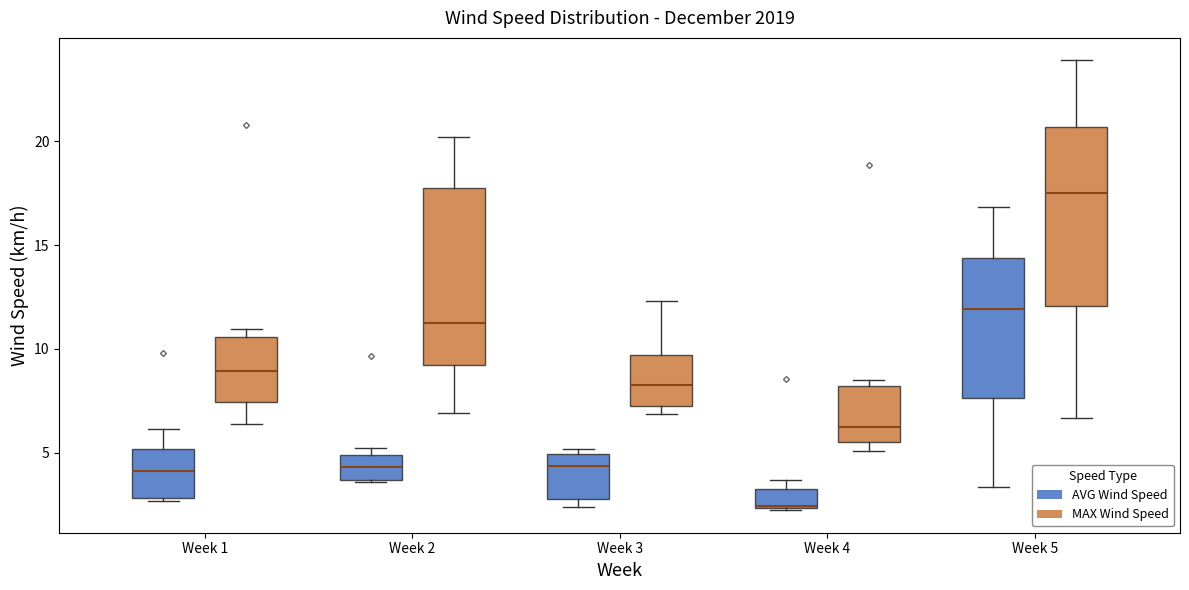

Reading left to right, read every box against the y-axis: the position of its median line, the range the box covers, and the ends of its whiskers. The values are not printed on the chart, so give them approximately, as read against the axis.

Week 1 (AVG Wind Speed): median 4.0, box 3.0 to 5.0, whiskers 2.5 to 6.0
Week 1 (MAX Wind Speed): median 9.0, box 7.5 to 10.5, whiskers 6.5 to 11.0
Week 2 (AVG Wind Speed): median 4.5, box 3.5 to 5.0, whiskers 3.5 to 5.0 (just above the box's upper edge)
Week 2 (MAX Wind Speed): median 11.0, box 9.0 to 17.5, whiskers 7.0 to 20.0
Week 3 (AVG Wind Speed): median 4.5, box 3.0 to 5.0, whiskers 2.5 to 5.0 (just above the box's upper edge)
Week 3 (MAX Wind Speed): median 8.5, box 7.0 to 9.5, whiskers 7.0 (just below the box's lower edge) to 12.5
Week 4 (AVG Wind Speed): median 2.5 (drawn on the box's lower edge), box 2.5 to 3.5, whiskers 2.0 to 3.5 (just above the box's upper edge)
Week 4 (MAX Wind Speed): median 6.5, box 5.5 to 8.0, whiskers 5.0 to 8.5
Week 5 (AVG Wind Speed): median 12.0, box 7.5 to 14.5, whiskers 3.5 to 17.0
Week 5 (MAX Wind Speed): median 17.5, box 12.0 to 20.5, whiskers 6.5 to 24.0